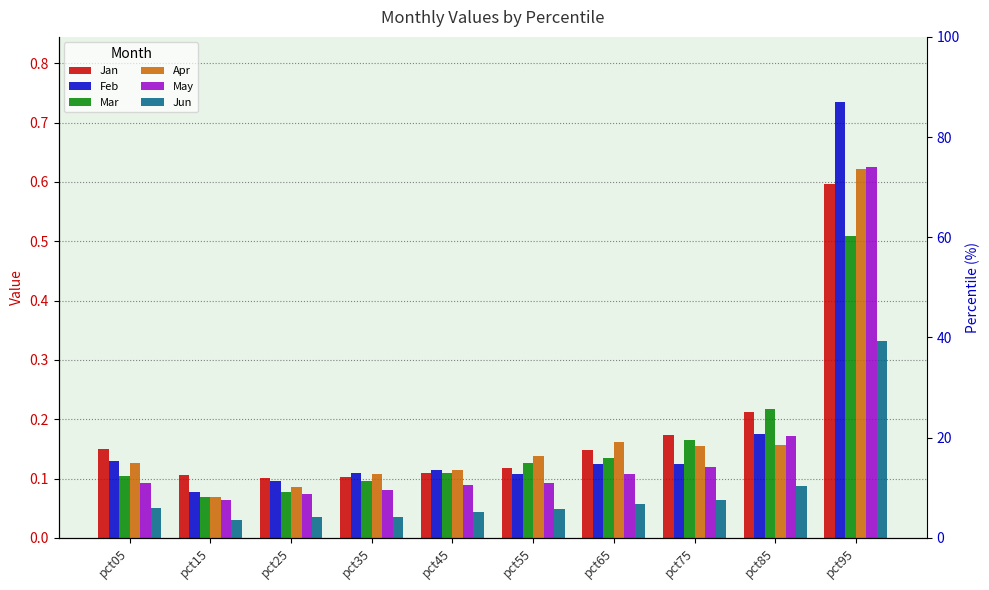

Is it true that Apr equals 0.1 at pct05?

True